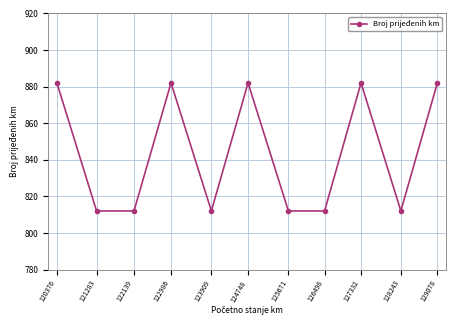

What is the average value?

844